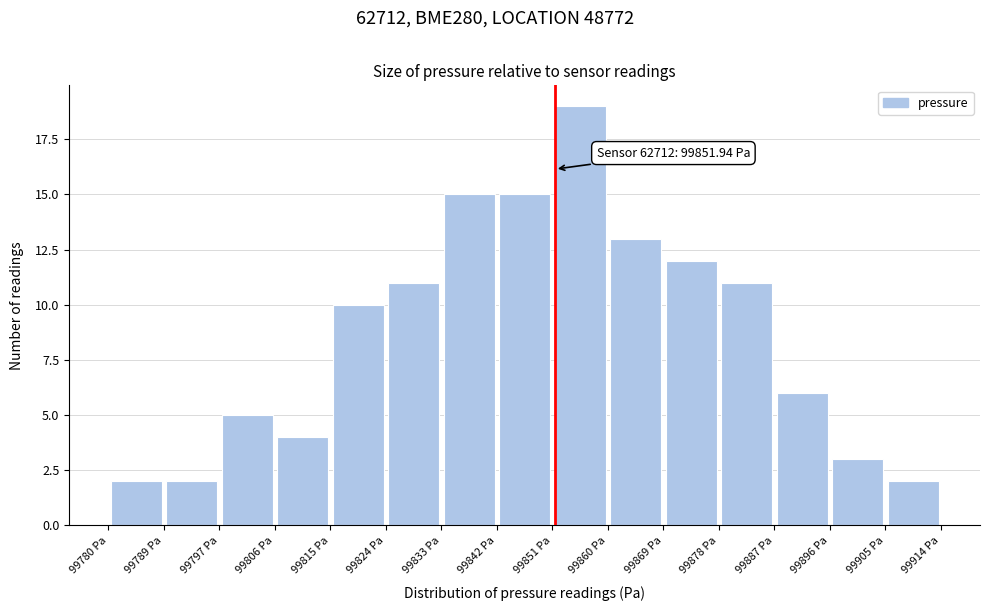

Which range on the x-axis has the tallest bar?

99852 to 99860